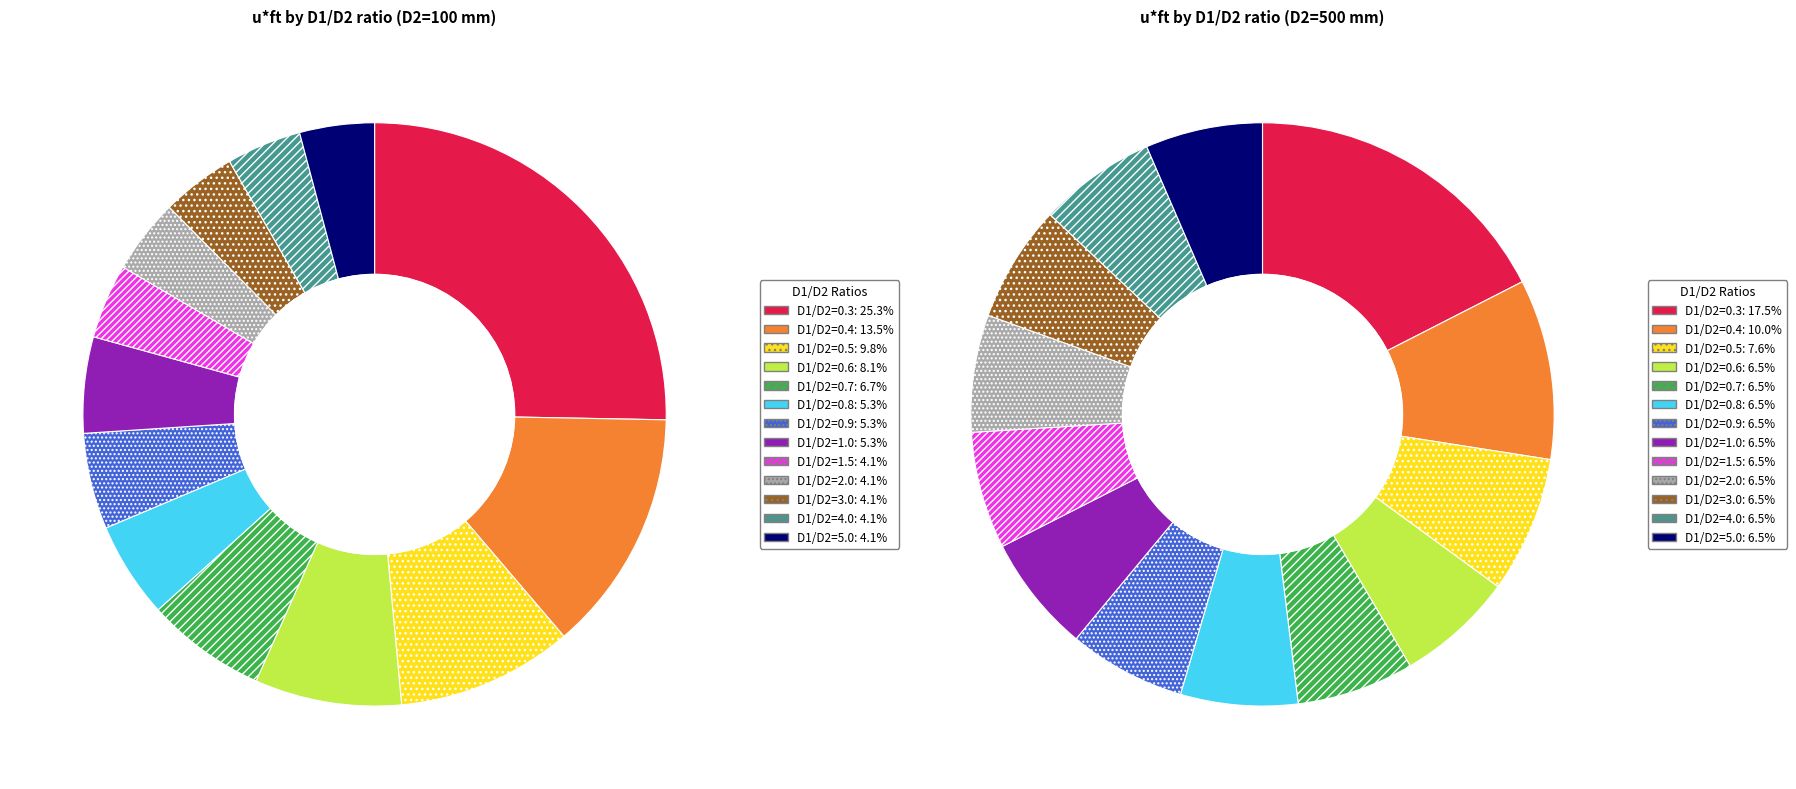

What percentage is NOT represented by 1.0?

94.7%